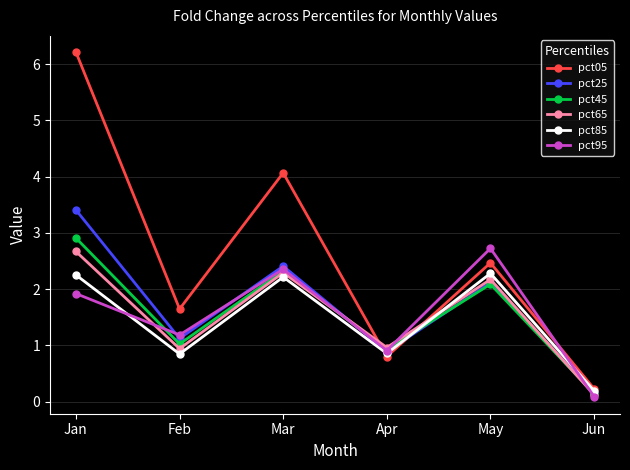

What is the greatest value displayed?

6.2